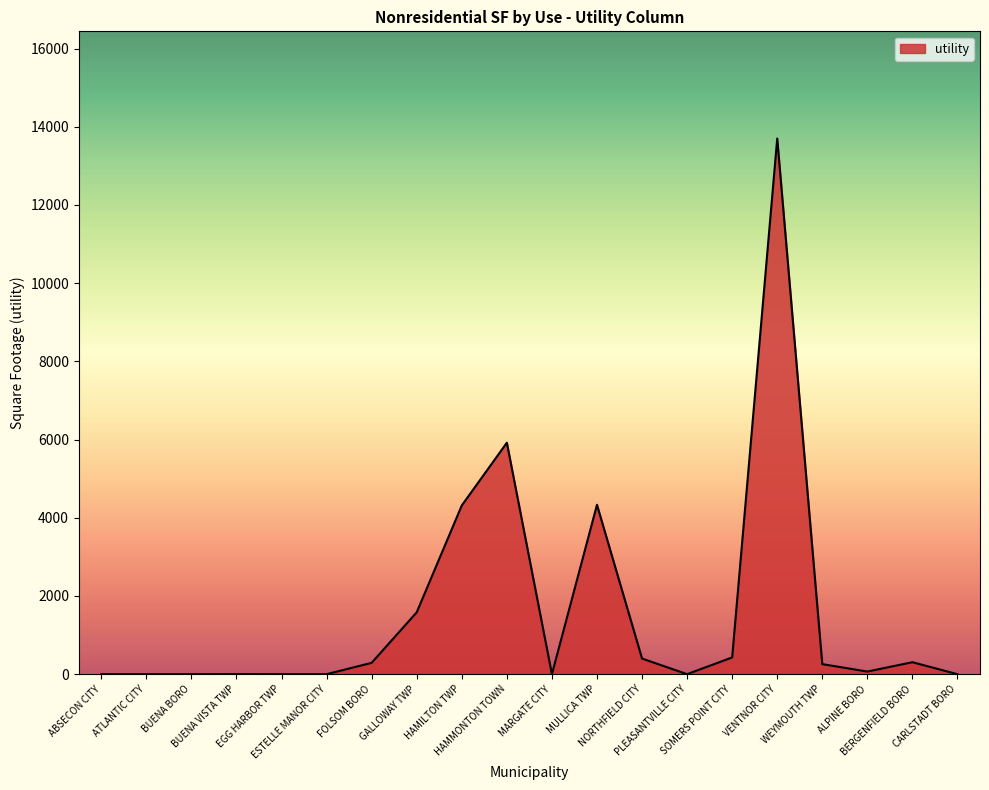

What is the greatest value displayed?

13701